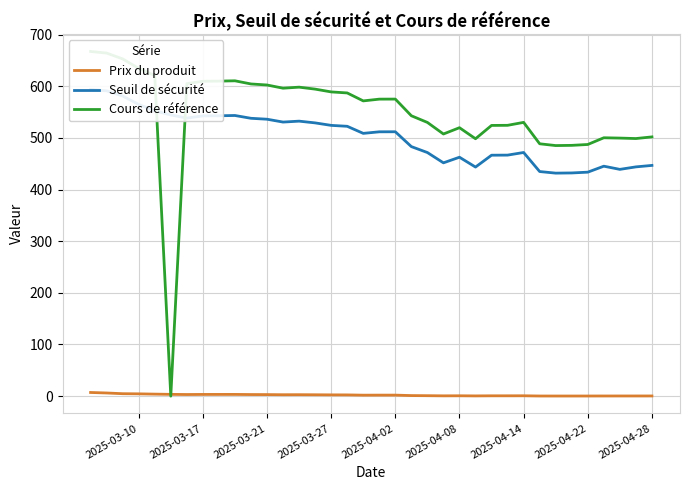

How many values in the Seuil de sécurité series are below 511?

17